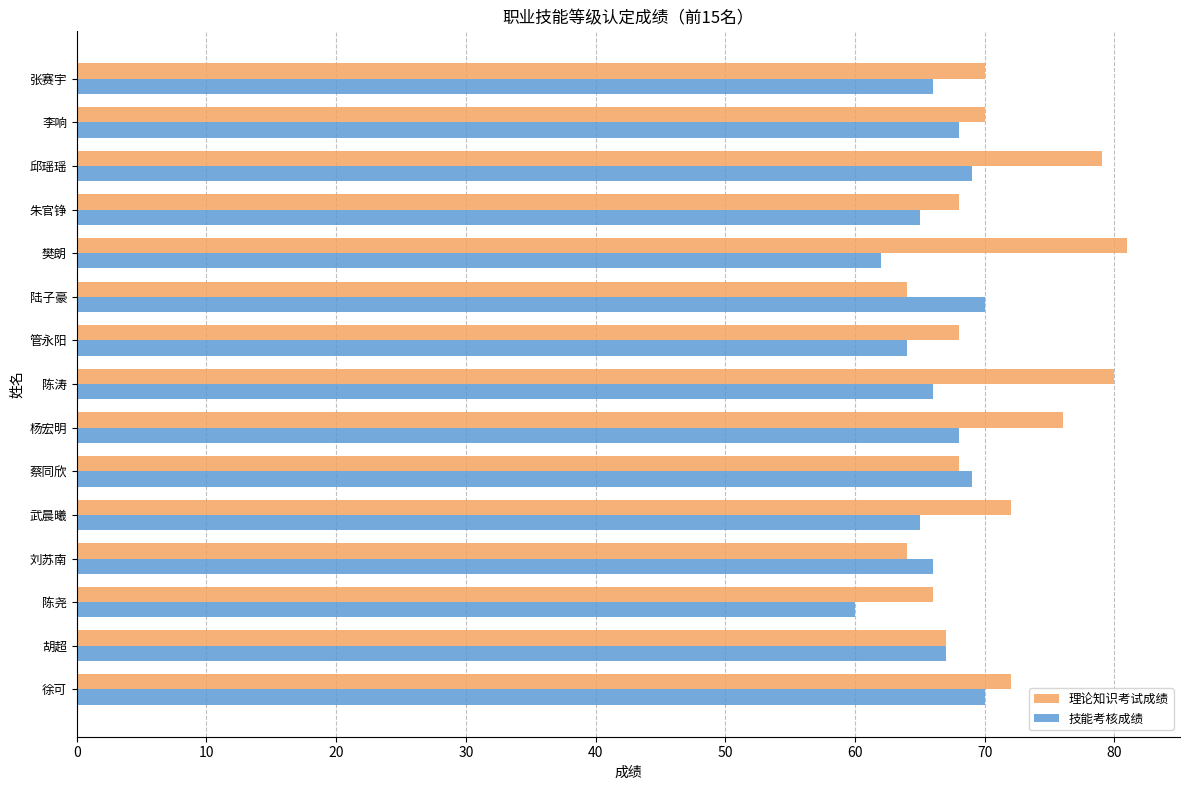

What is the sum of all 技能考核成绩 values?

995